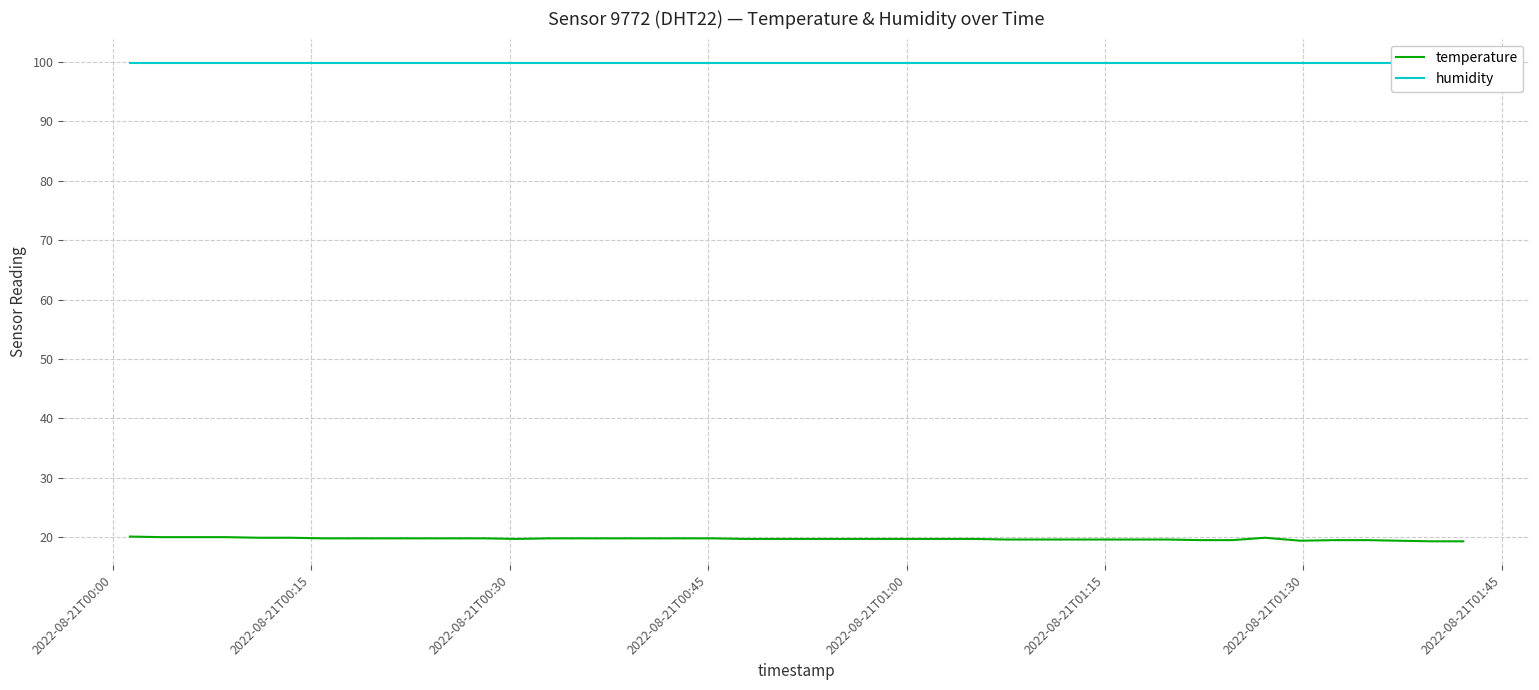

At how many categories does at least one series exceed 90?

40